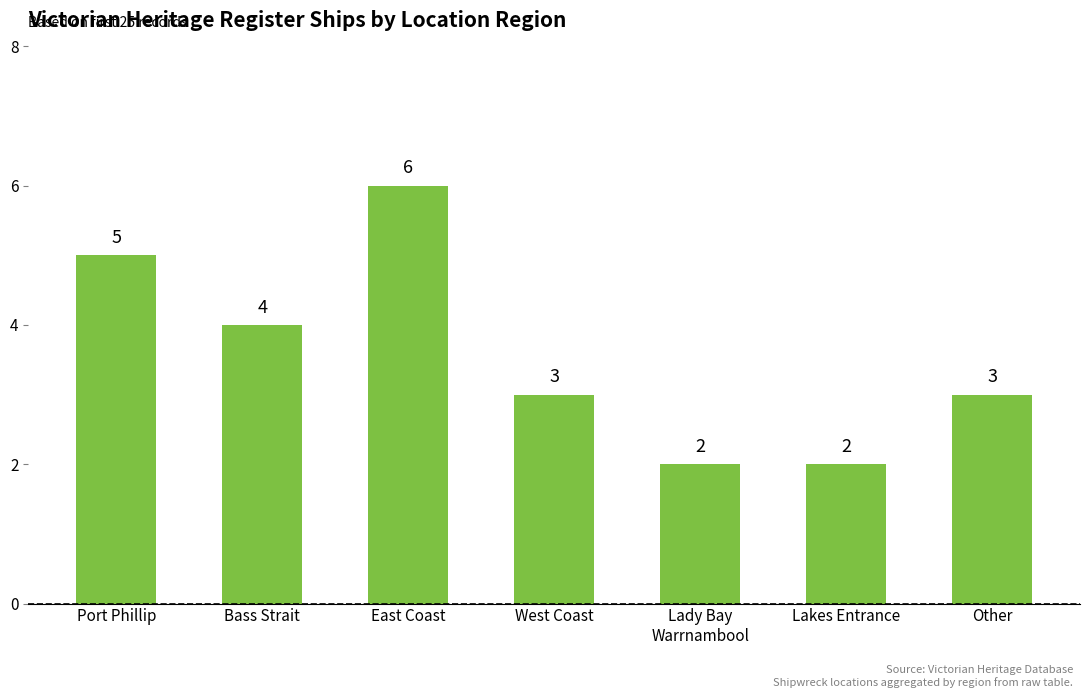

Where does the data first go above 3?

Port Phillip